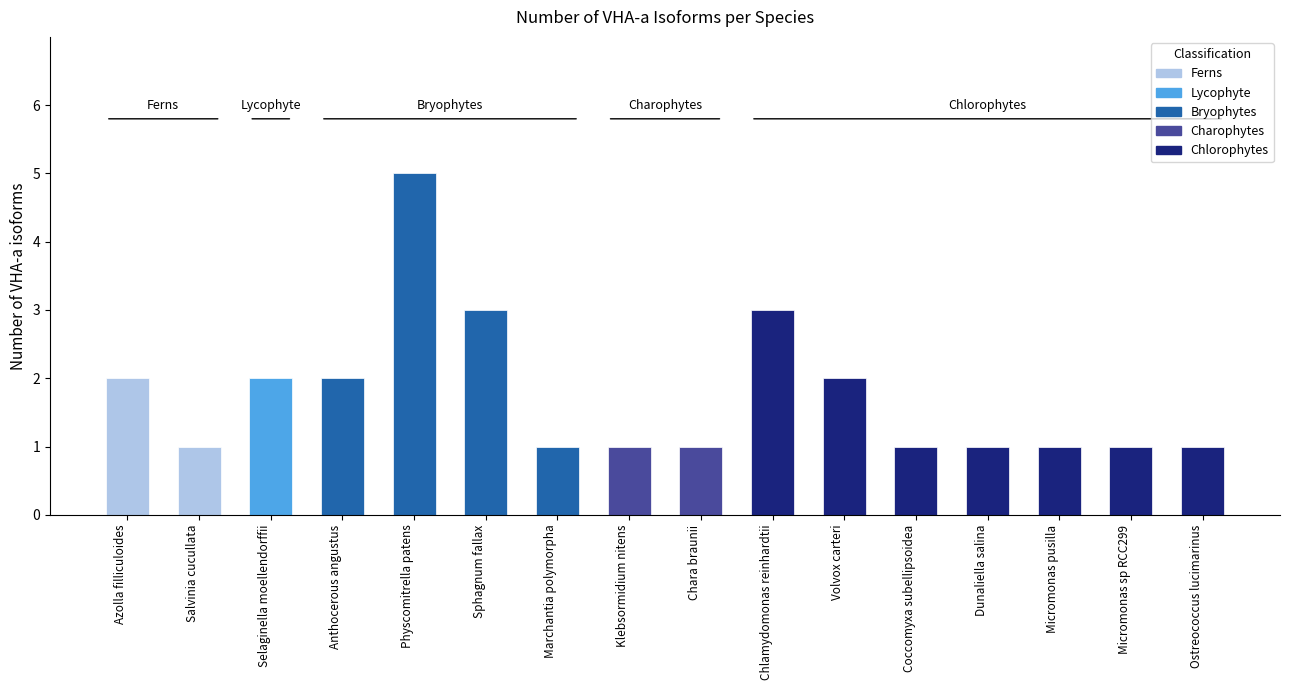

List the labels in order of value, largest first.

Physcomitrella patens, Sphagnum fallax, Chlamydomonas reinhardtii, Azolla filliculoides, Selaginella moellendorffii, Anthocerous angustus, Volvox carteri, Salvinia cucullata, Marchantia polymorpha, Klebsormidium nitens, Chara braunii, Coccomyxa subellipsoidea, Dunaliella salina, Micromonas pusilla, Micromonas sp RCC299, Ostreococcus lucimarinus